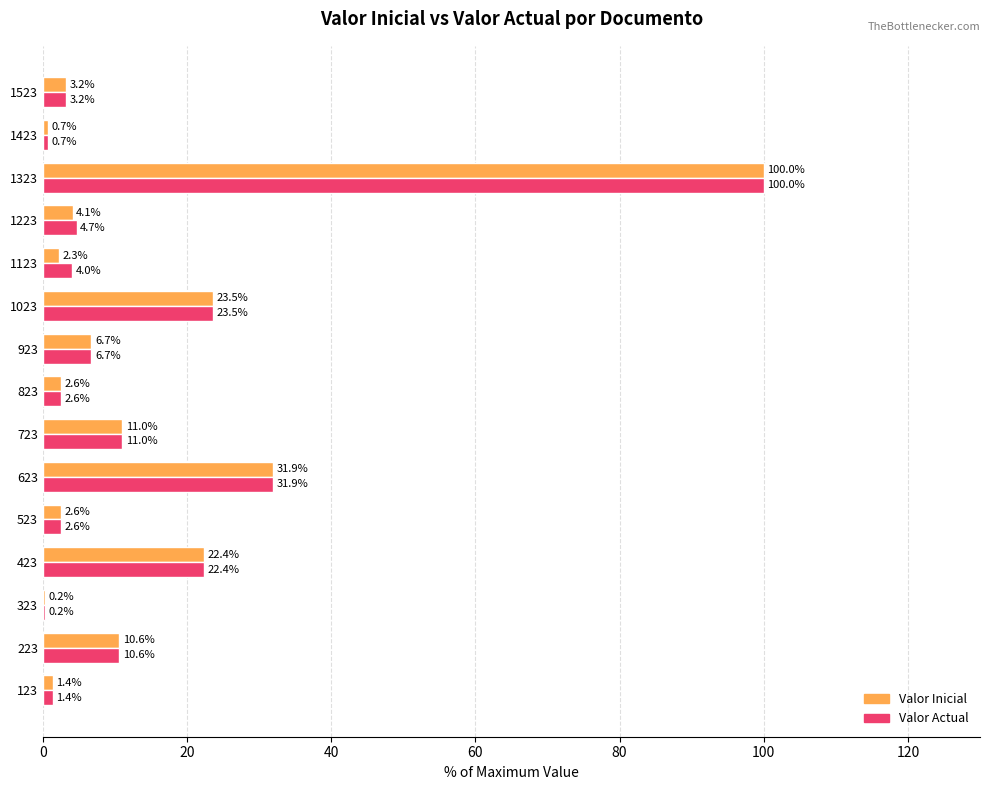

At which category is the sum across all series the highest?

1323